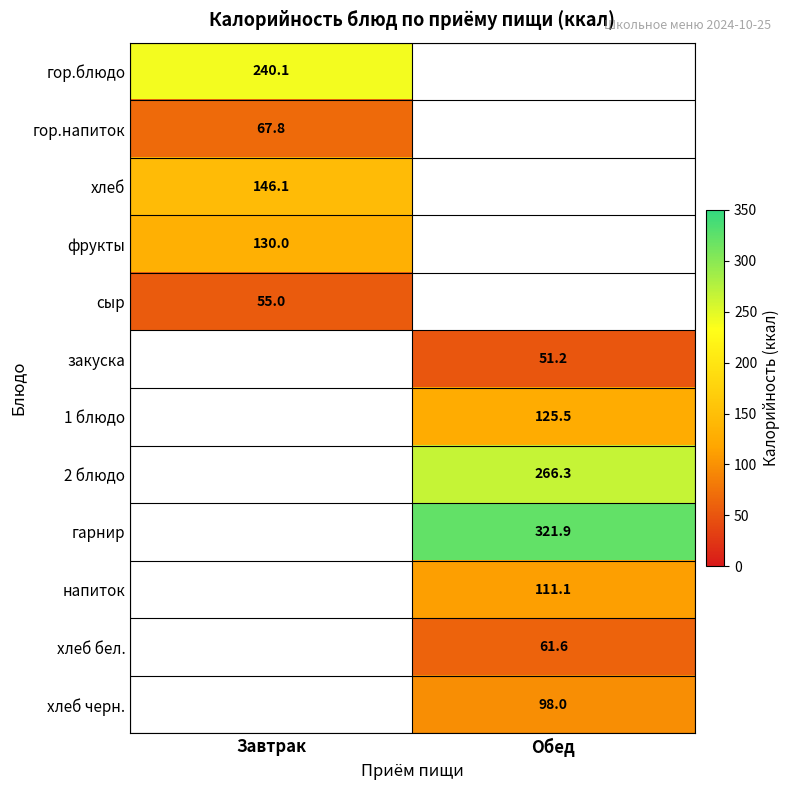

The value of хлеб at Завтрак is 216.6. True or false?

False